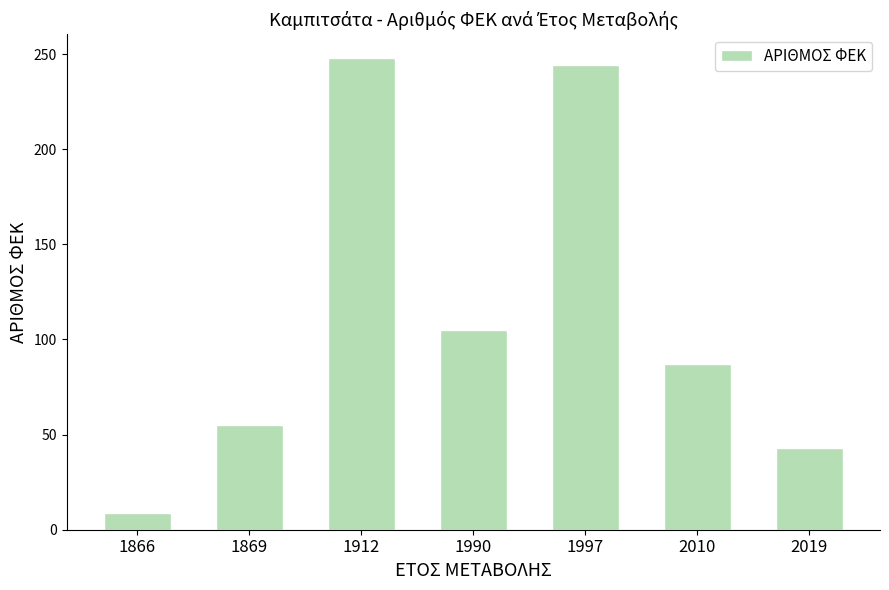

Which label corresponds to the largest value in the chart?

1912